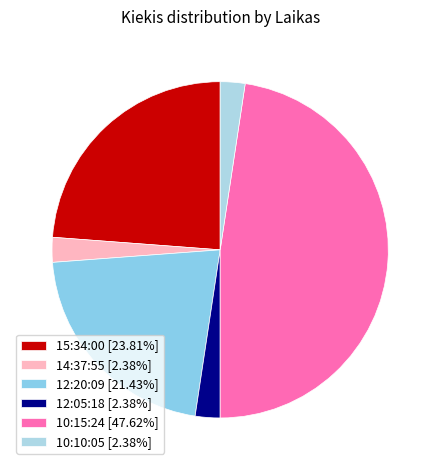

How many slices are in this pie chart?

6